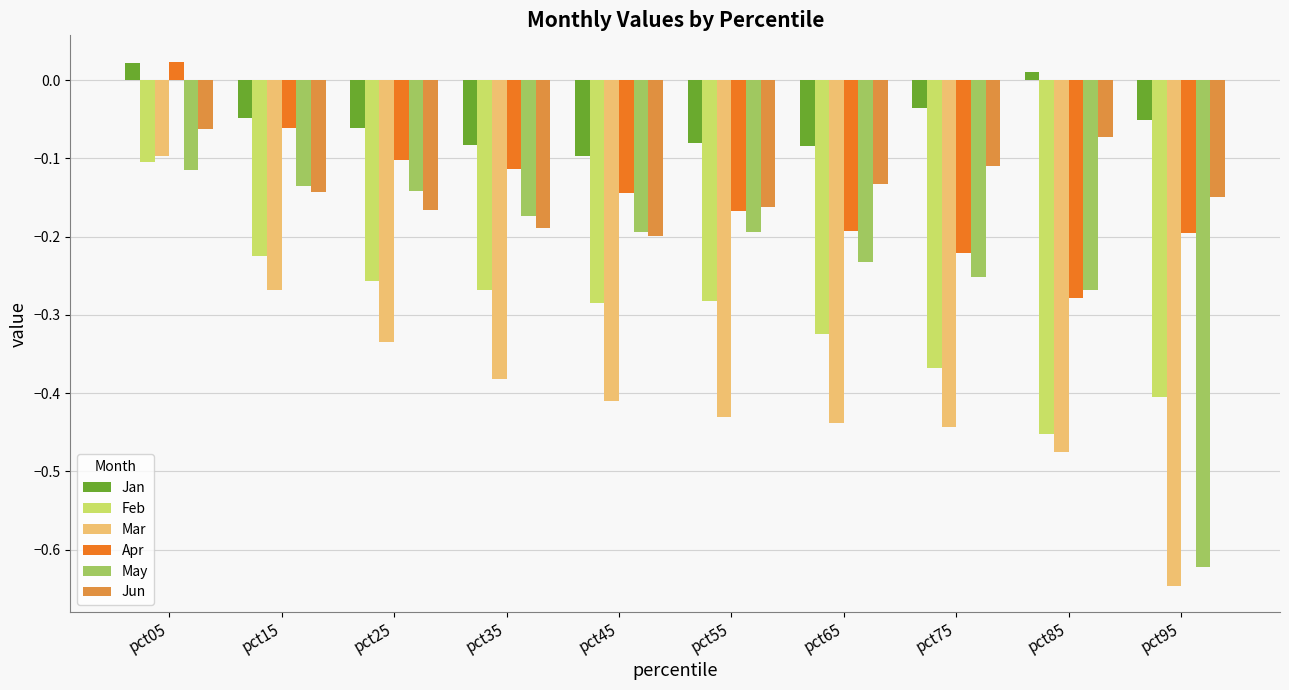

Which series has the largest range (max minus min)?

Mar